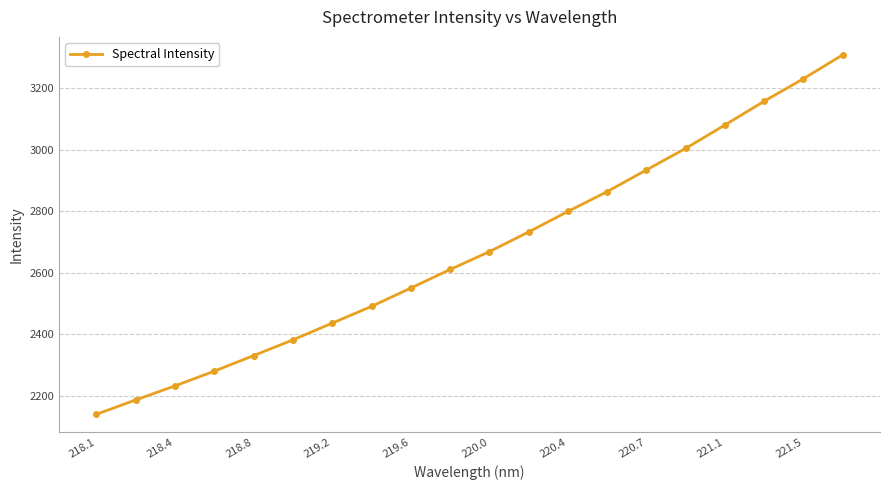

What is the greatest value displayed?

3308.2